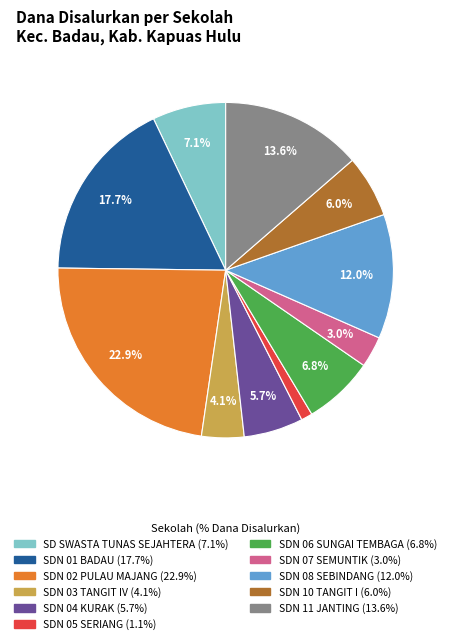

Does any single category account for the majority?

No